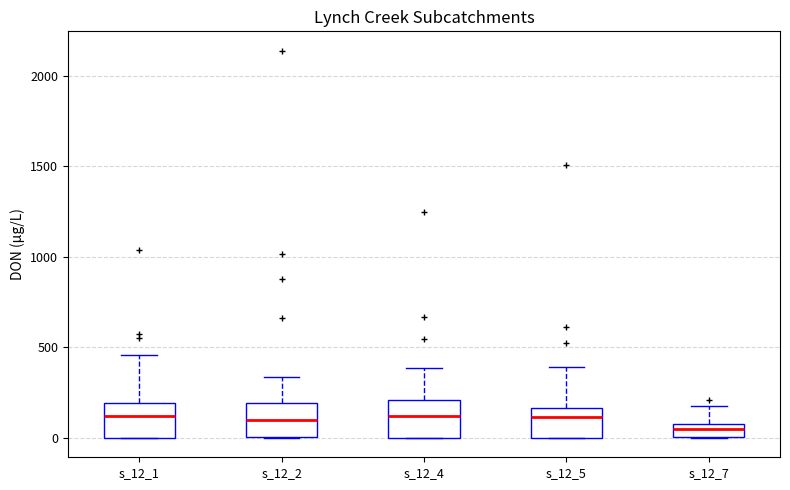

Where does the upper whisker of the box for s_12_2 end on the y-axis? The values are not printed on the chart, so give them approximately, as read against the axis.

350